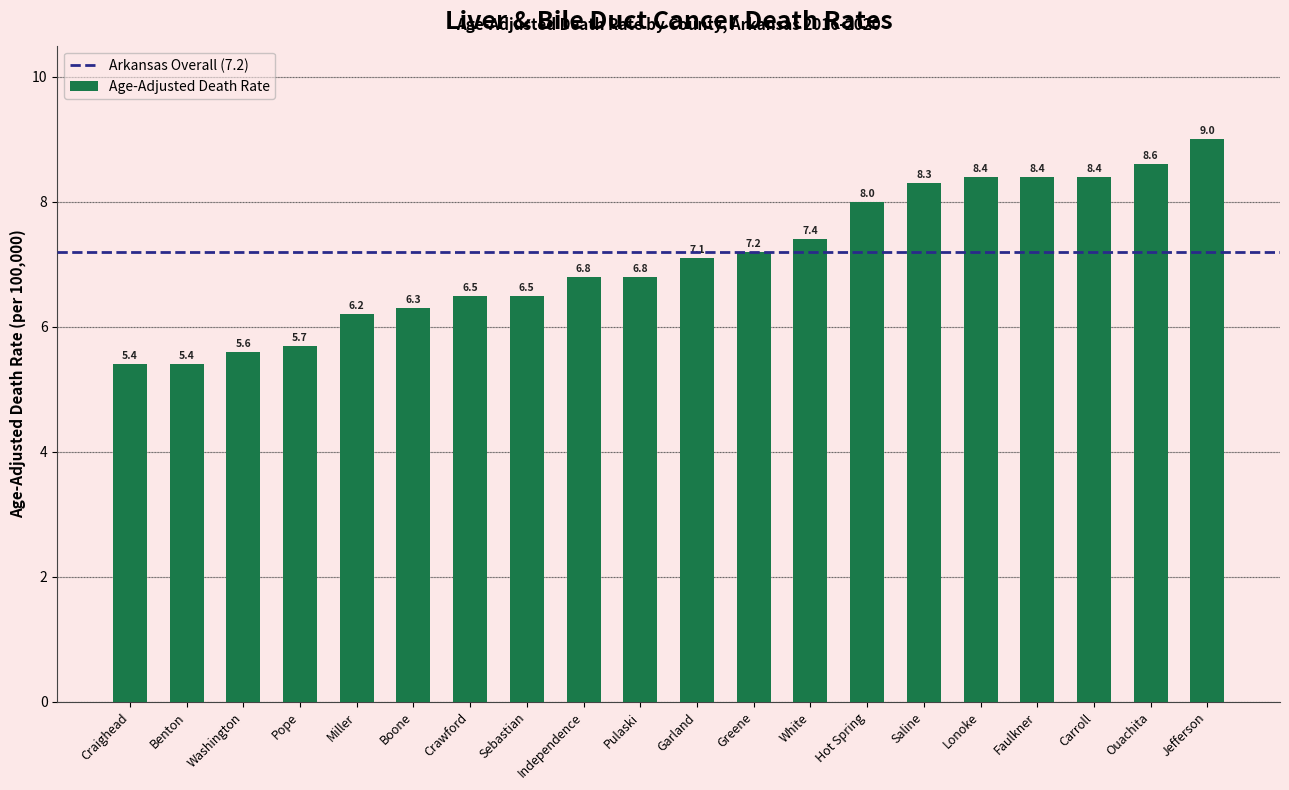

What is the maximum value shown in the chart?

9.0